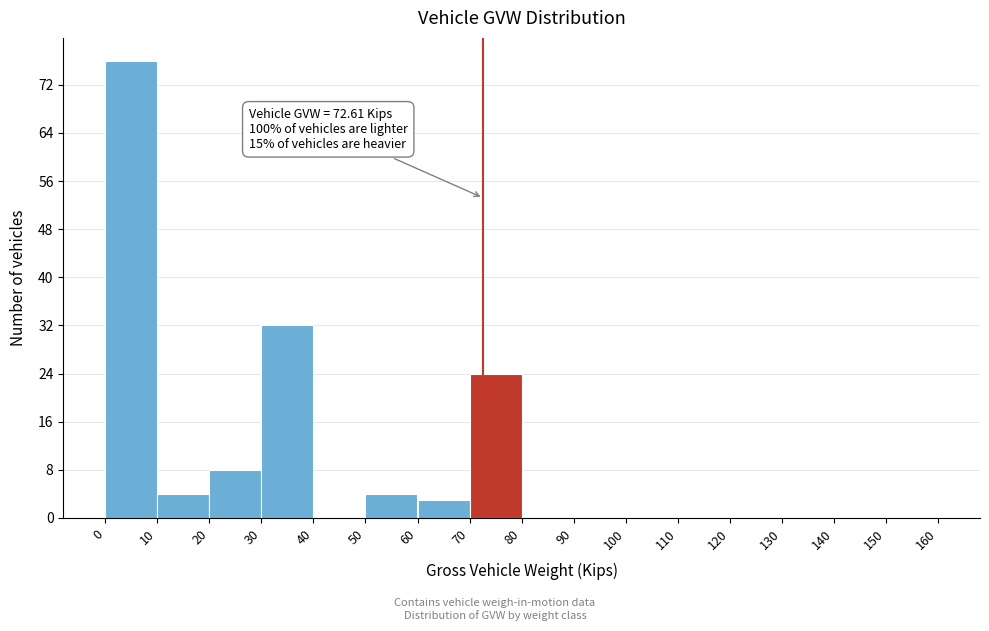

Which range on the x-axis has the tallest bar?

0 to 10